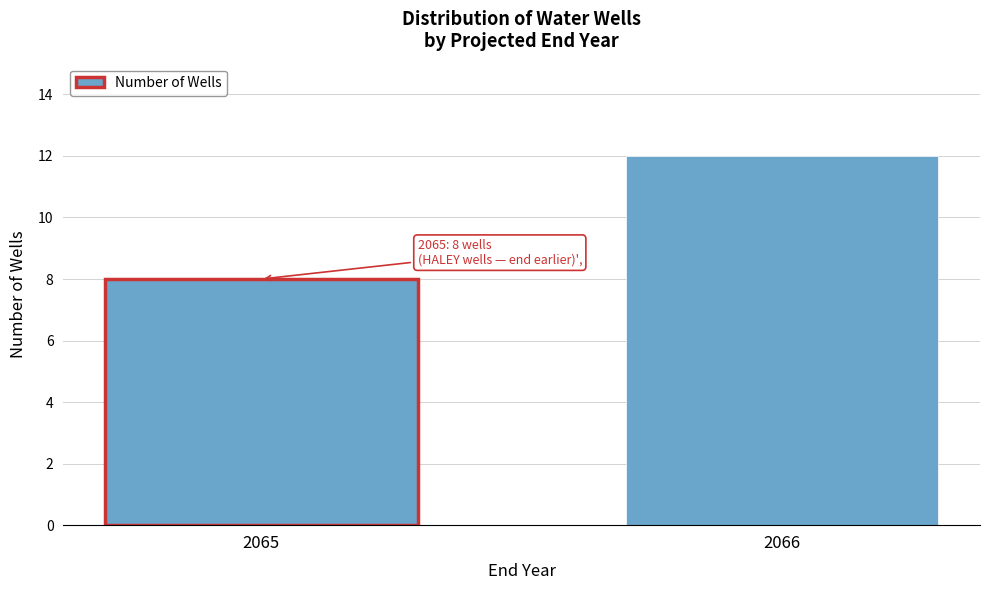

Reading left to right, list all the values displayed in this chart.

8	12